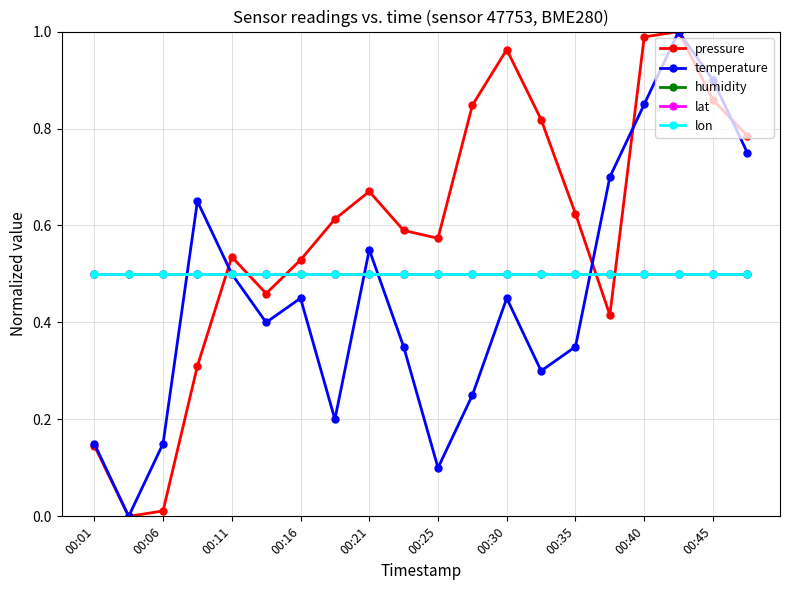

What is the average value of the pressure series?

0.6